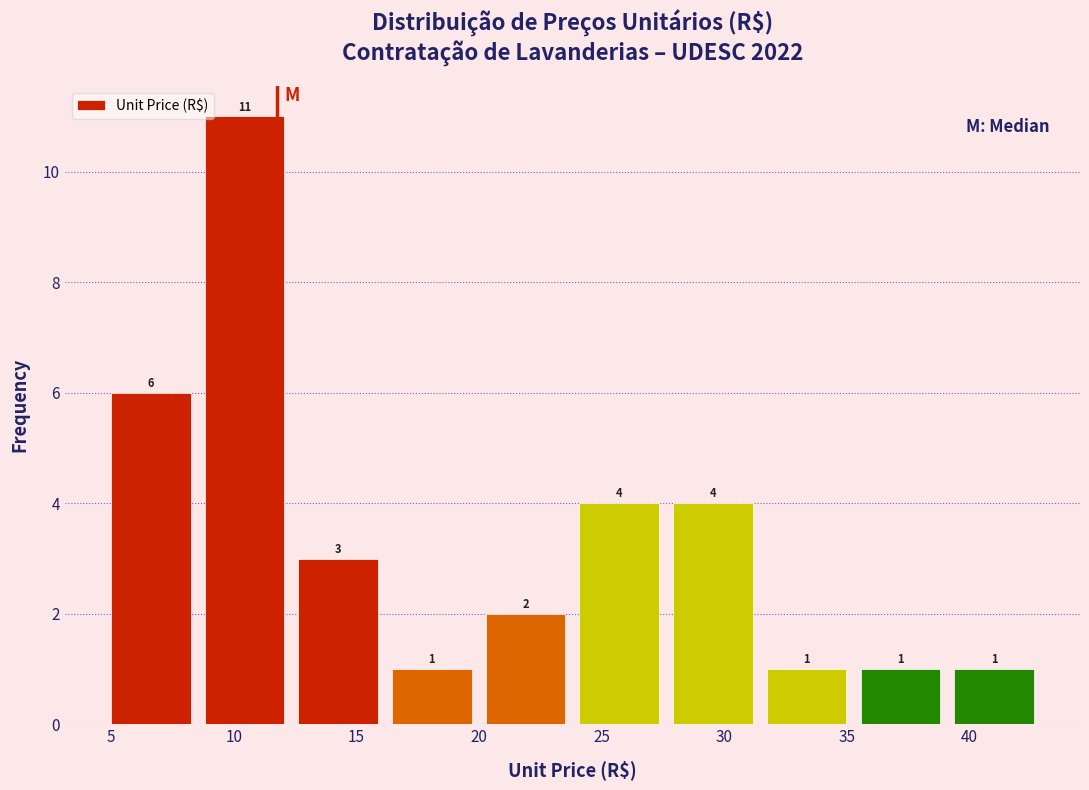

Reading left to right, list every bar in this chart as the range it spans on the x-axis followed by its height. The bar edges are not printed on the chart, so give them approximately, as read against the axis.

4.5 to 8.5: 6
8.5 to 12.5: 11
12.5 to 16.0: 3
16.0 to 20.0: 1
20.0 to 24.0: 2
24.0 to 27.5: 4
27.5 to 31.5: 4
31.5 to 35.5: 1
35.5 to 39.0: 1
39.0 to 43.0: 1